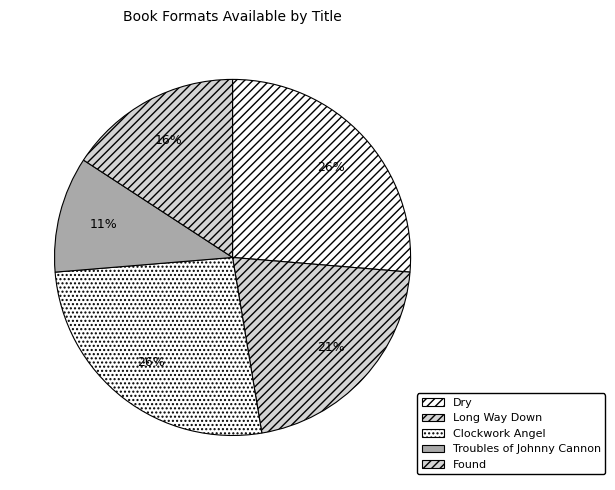

Is it true that Troubles of Johnny Cannon is 11% of the pie?

True